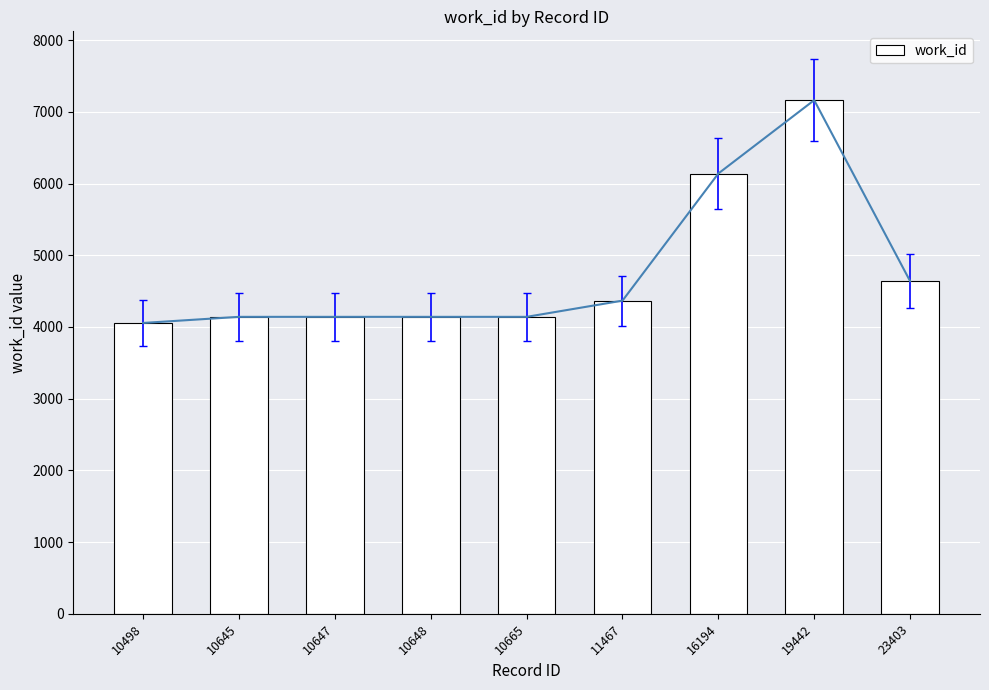

How many distinct data groups are displayed?

1